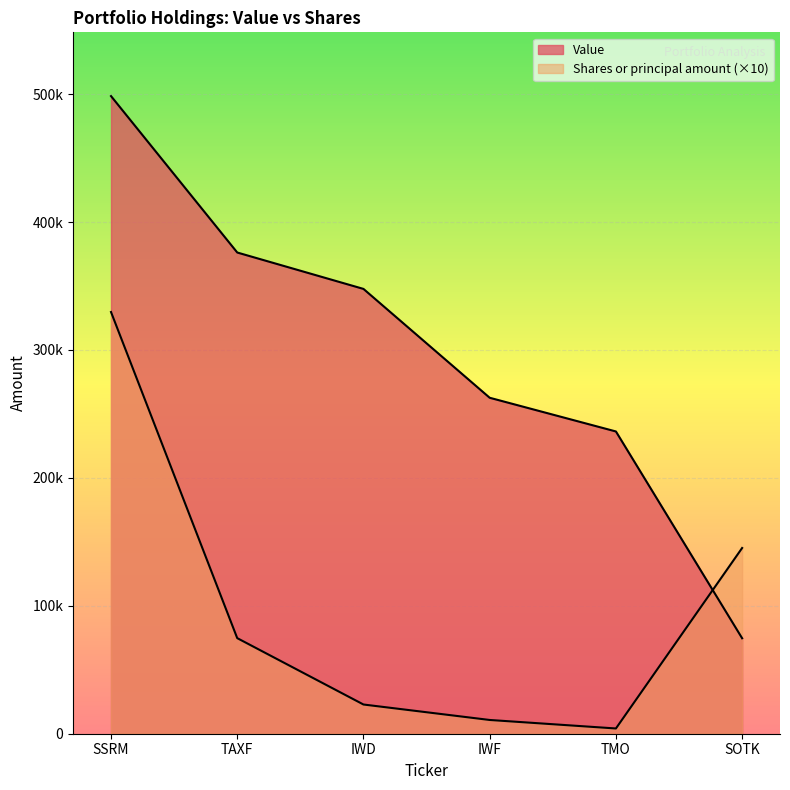

How many lines are shown in the chart?

2